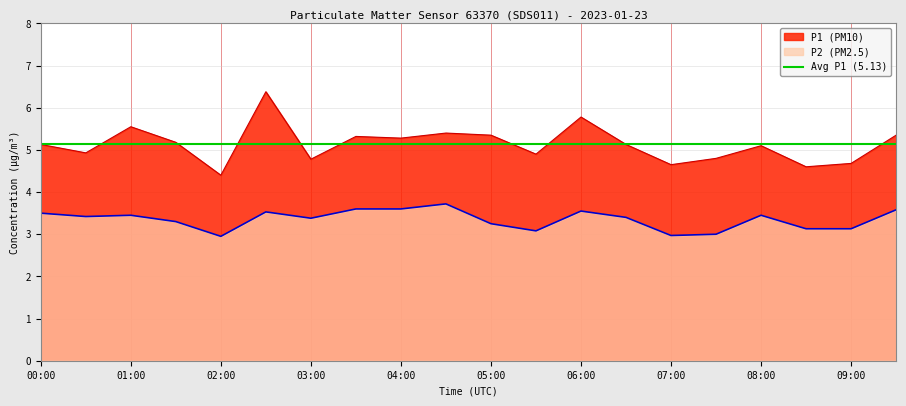

At which label does P2 reach its peak?

04:30